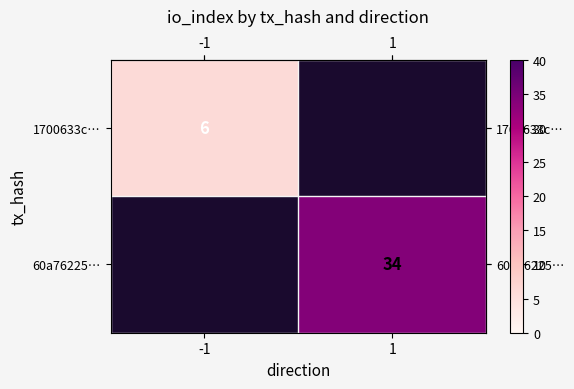

How many categories are shown in the chart?

2